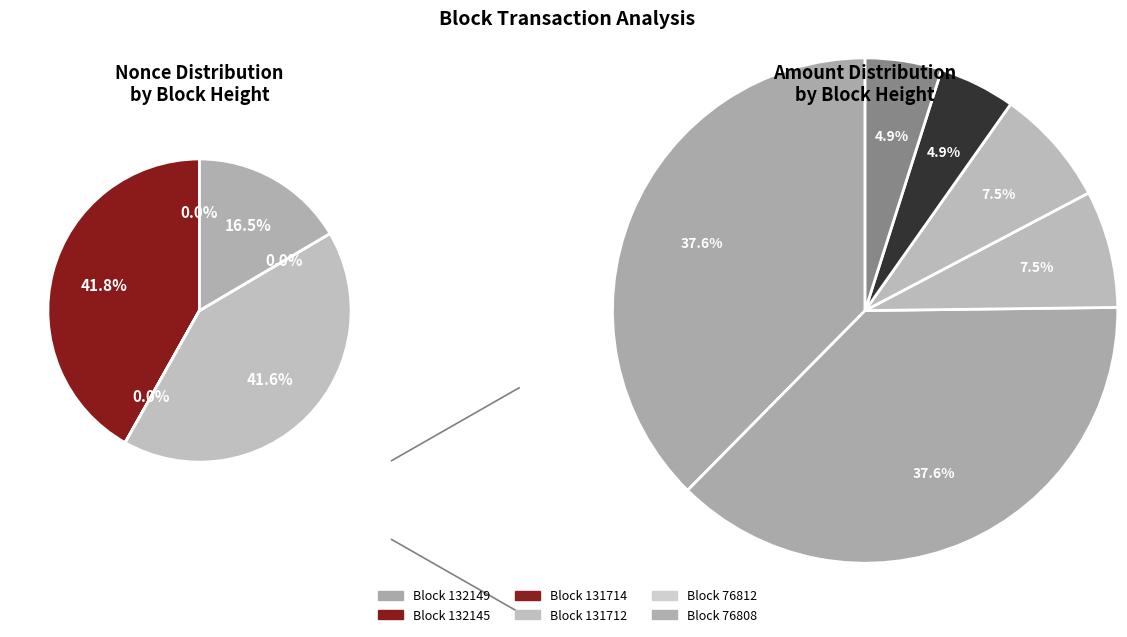

Does 132145 account for over 50% of the chart?

No